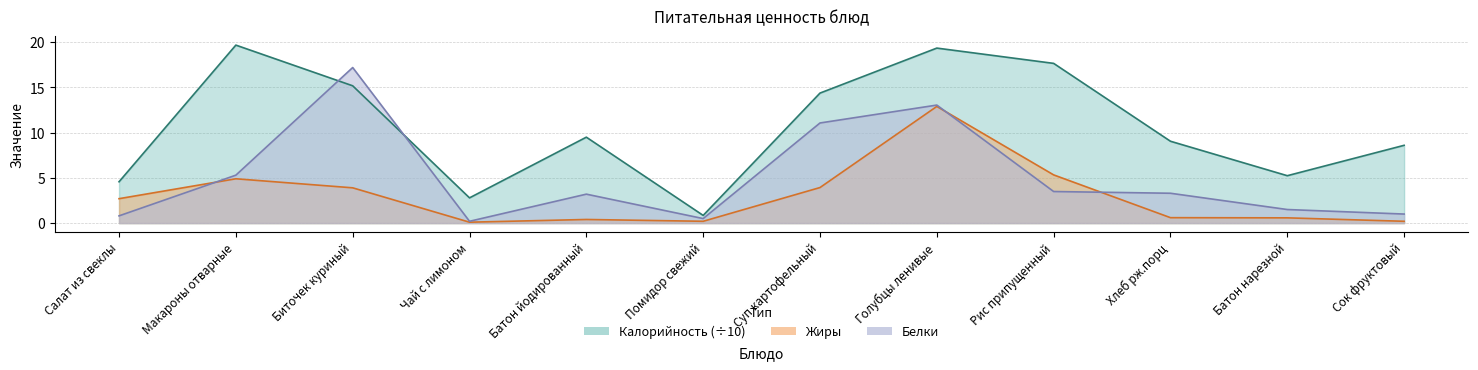

Where do Жиры and Белки first cross each other?

Салат из свеклы and Макароны отварные